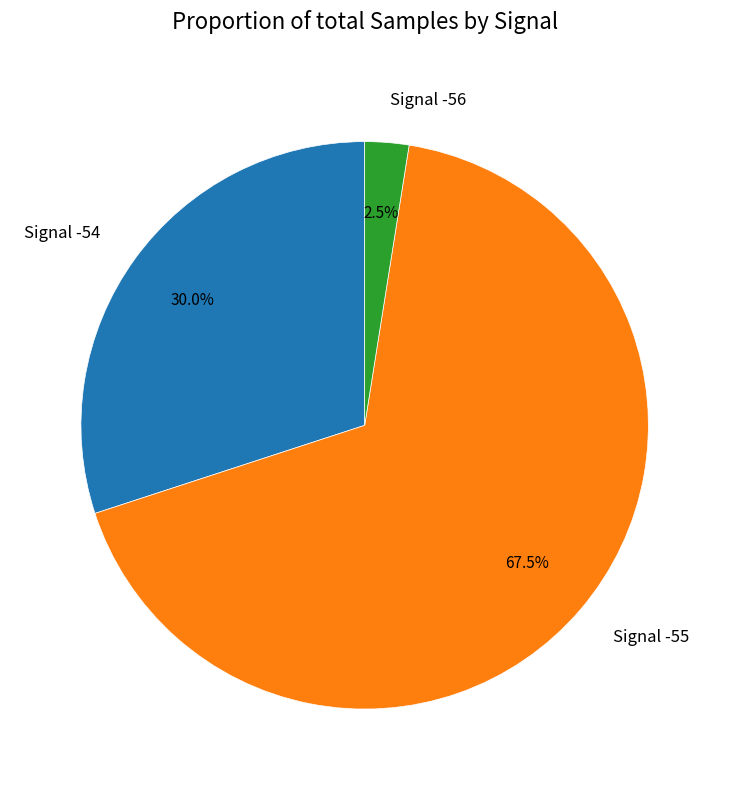

Do Signal -56 and Signal -55 together represent more than half of the pie?

Yes